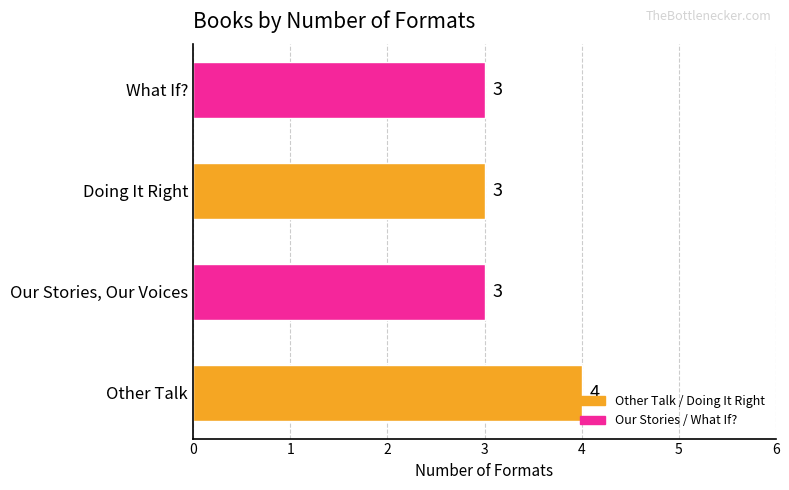

What is the average value?

3